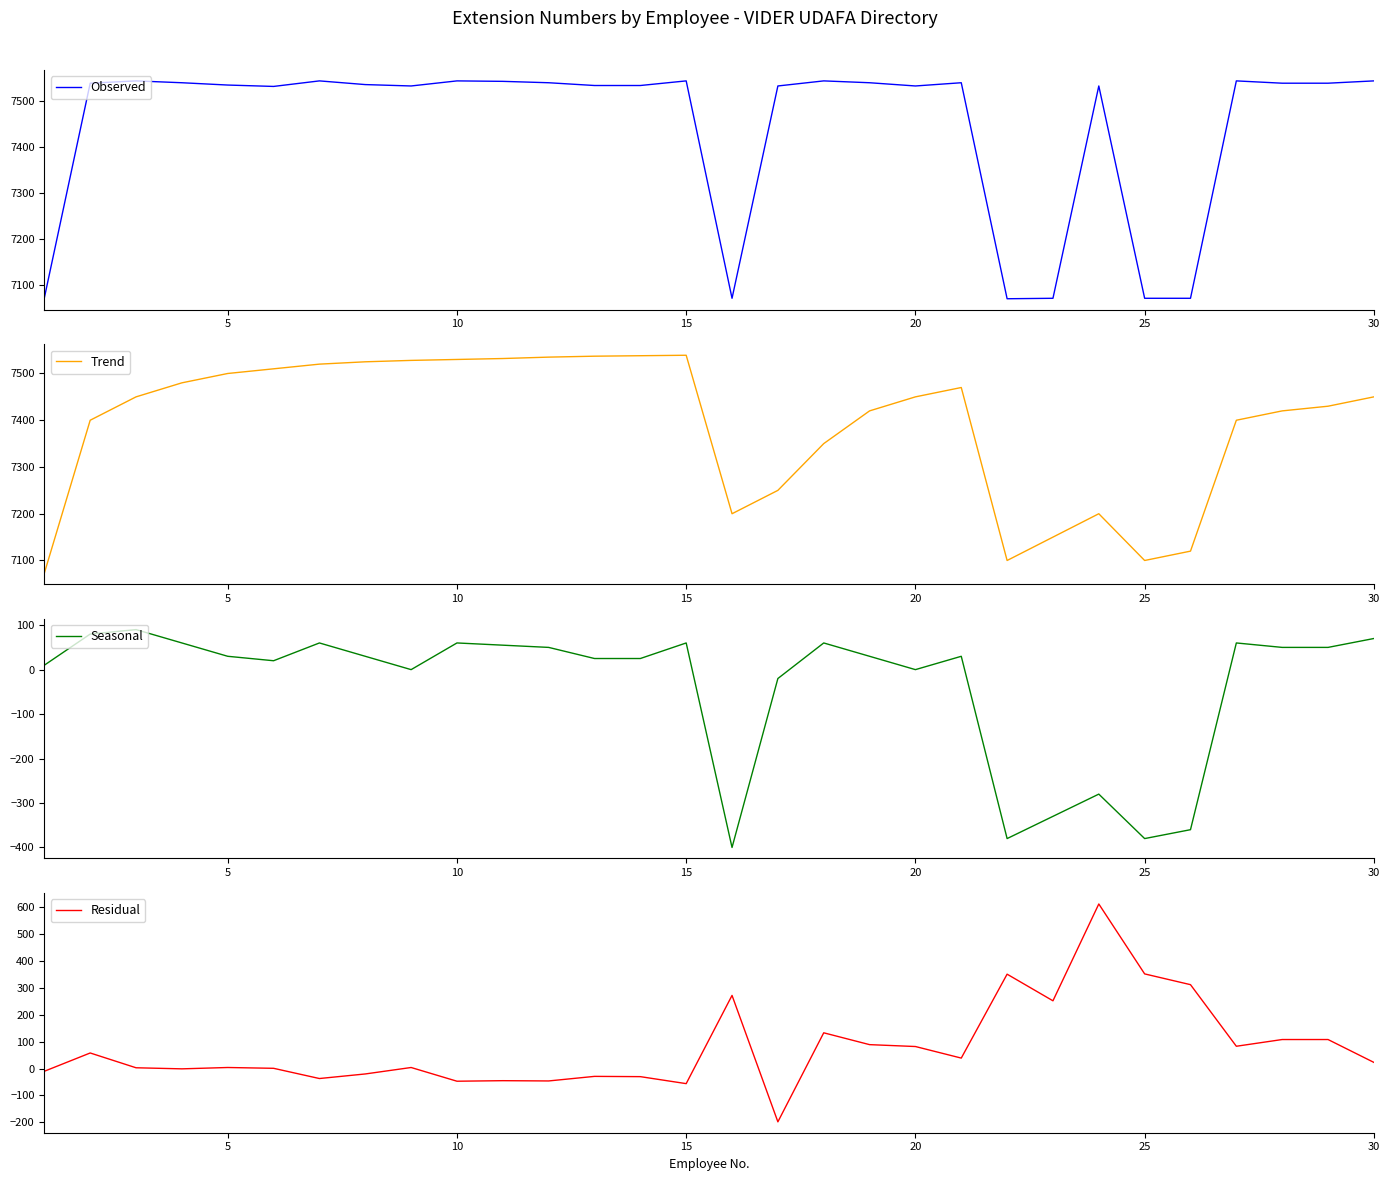

What is the minimum value shown in the chart?

-400